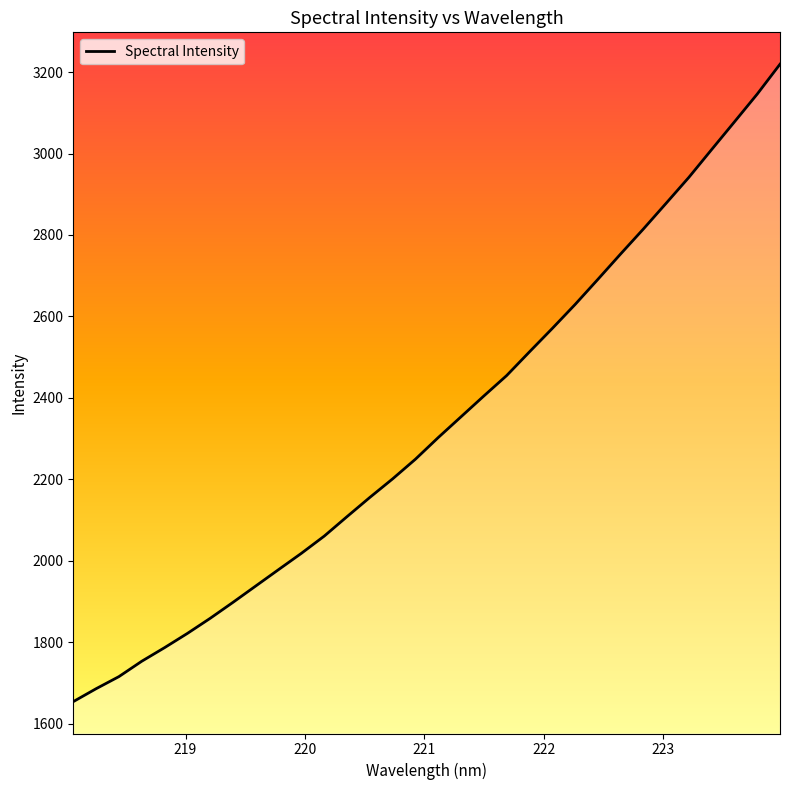

What is the difference between the maximum and minimum values?

1565.5